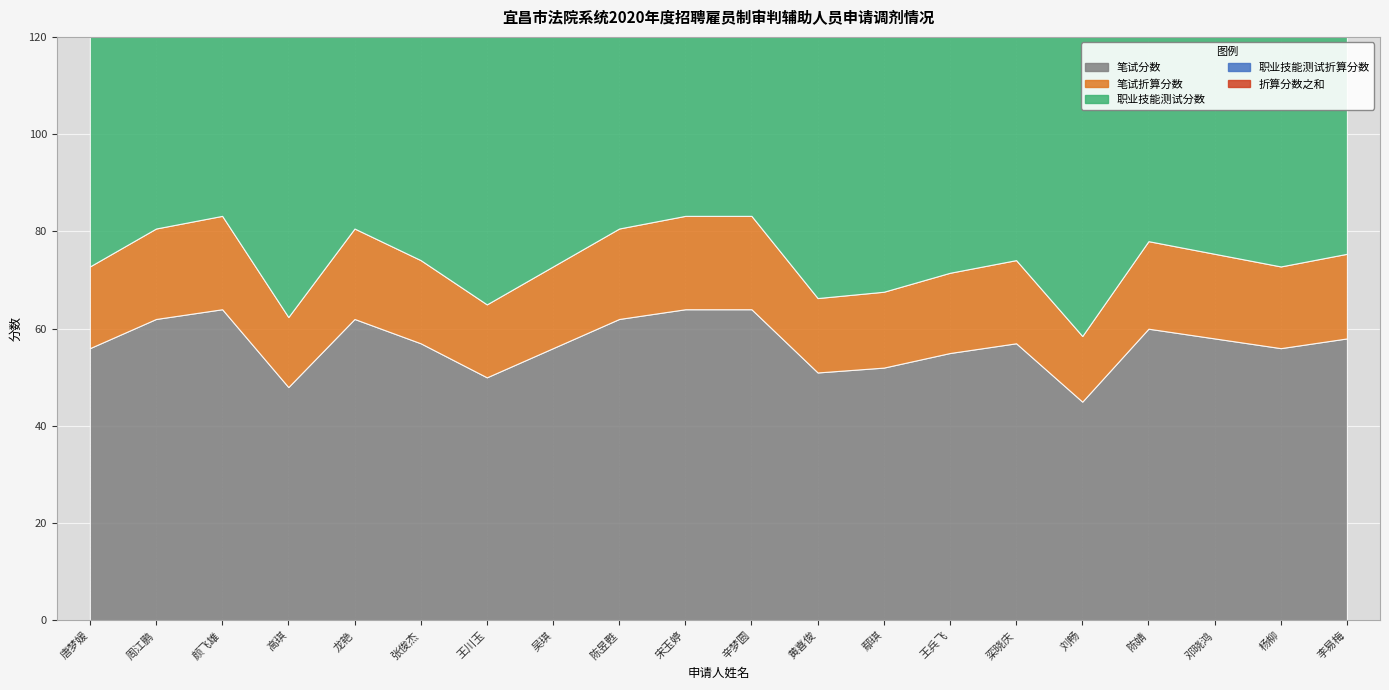

True or false: 职业技能测试折算分数 has a value of 36.2 at 邓晓鸿.

False